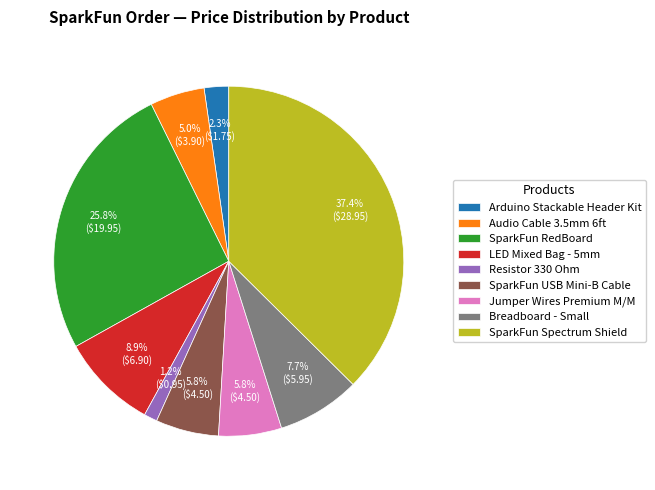

To the nearest percent, what percentage of the pie is Breadboard - Small?

8%